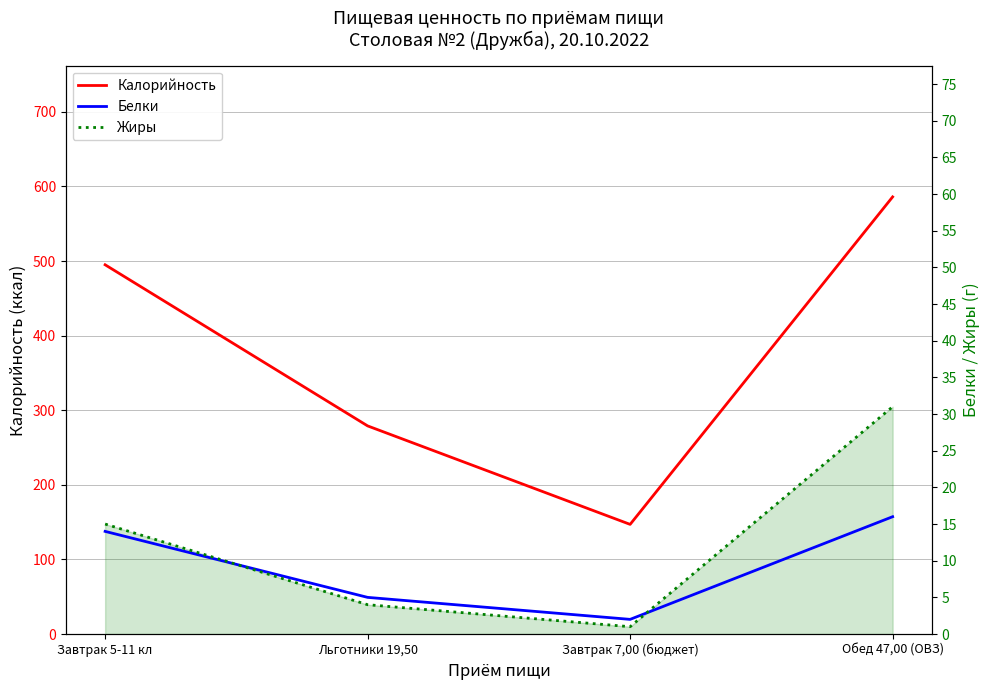

Reading left to right, transcribe all the data shown in this chart.

Калорийность: Завтрак 5-11 кл=495	Льготники 19,50=279	Завтрак 7,00 (бюджет)=147	Обед 47,00 (ОВЗ)=586
Белки: Завтрак 5-11 кл=14	Льготники 19,50=5	Завтрак 7,00 (бюджет)=2	Обед 47,00 (ОВЗ)=16
Жиры: Завтрак 5-11 кл=15	Льготники 19,50=4	Завтрак 7,00 (бюджет)=1	Обед 47,00 (ОВЗ)=31